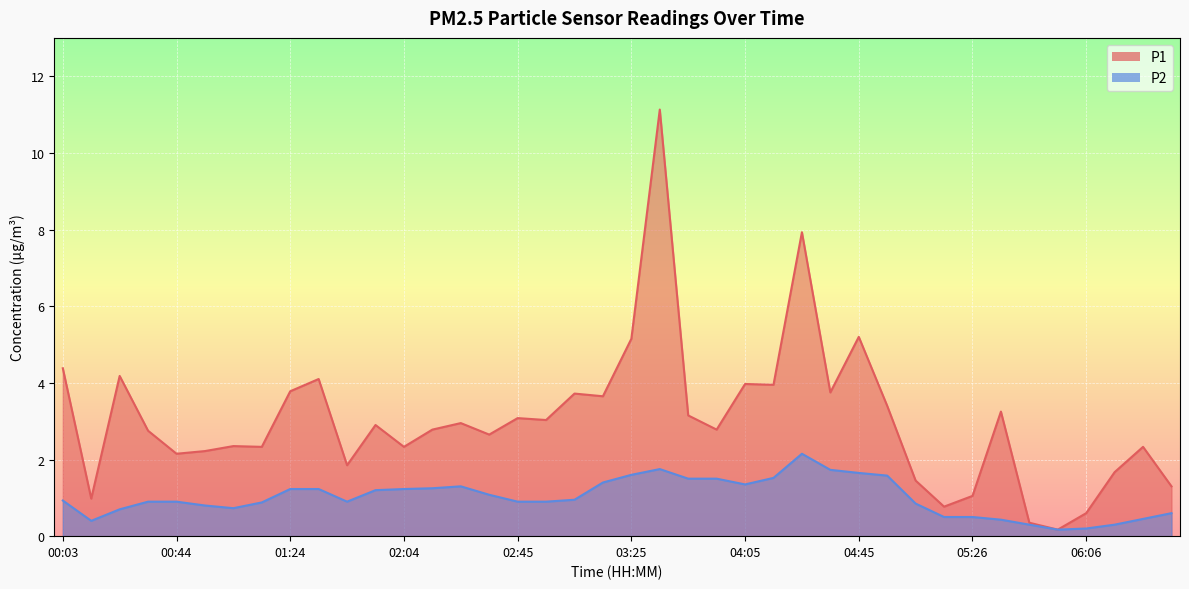

List the series in order of their overall mean, highest first.

P1, P2